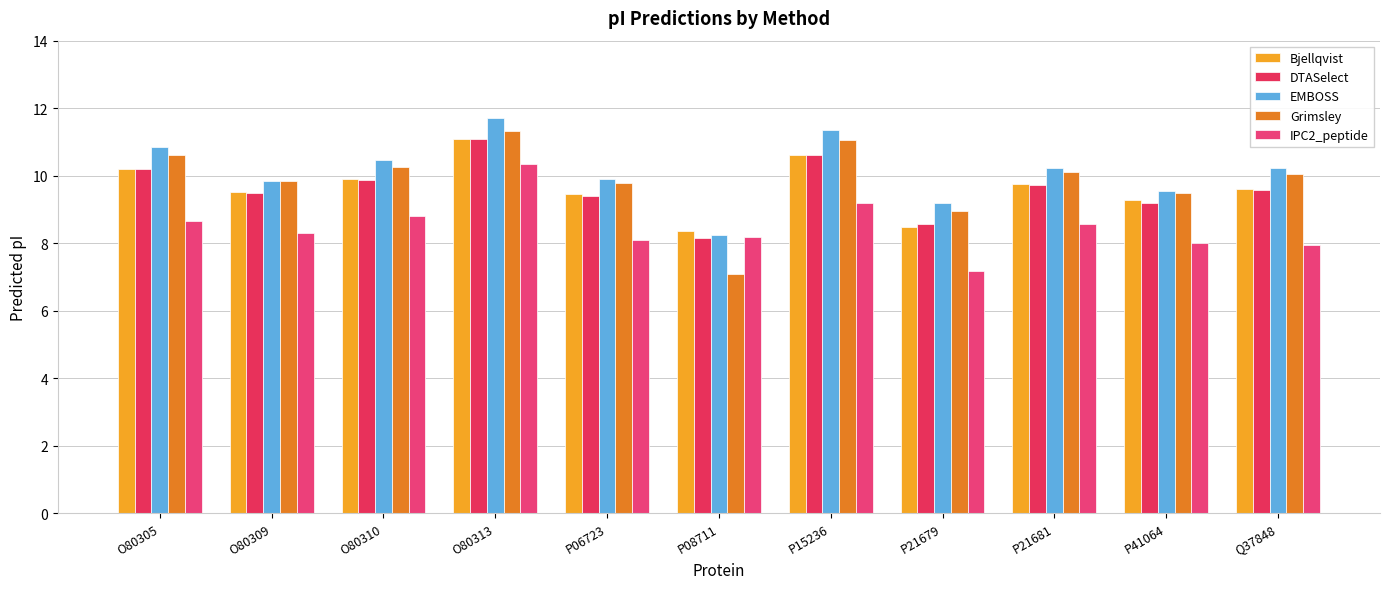

At which label does Grimsley first exceed 10?

O80305